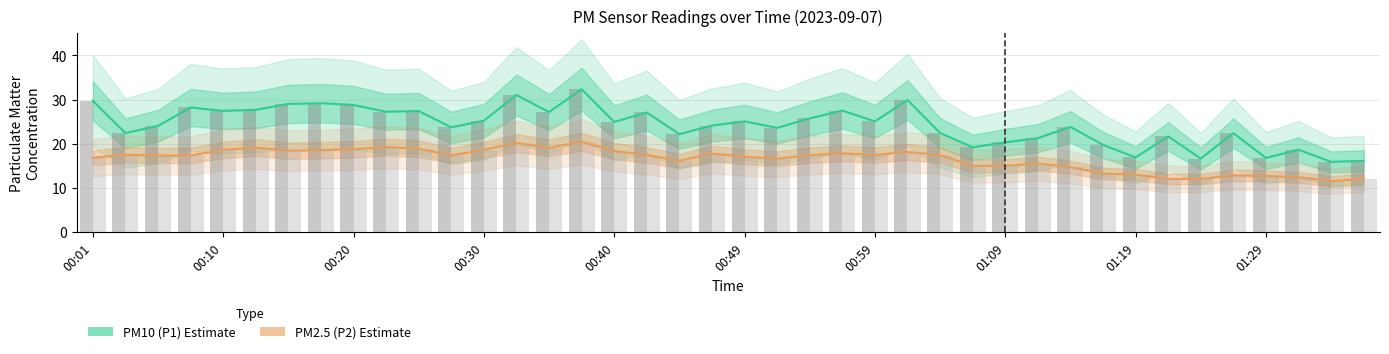

What is the average value of the PM10 (P1) series?

24.2